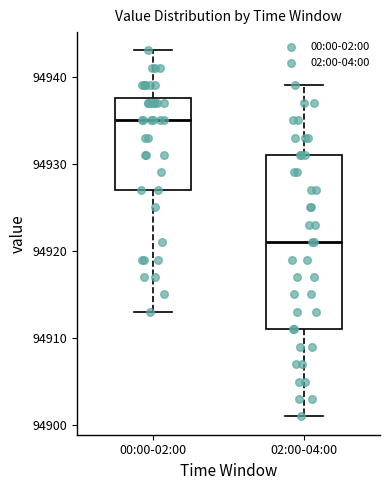

Which box is the tallest, from its lower edge to its upper edge?

02:00-04:00